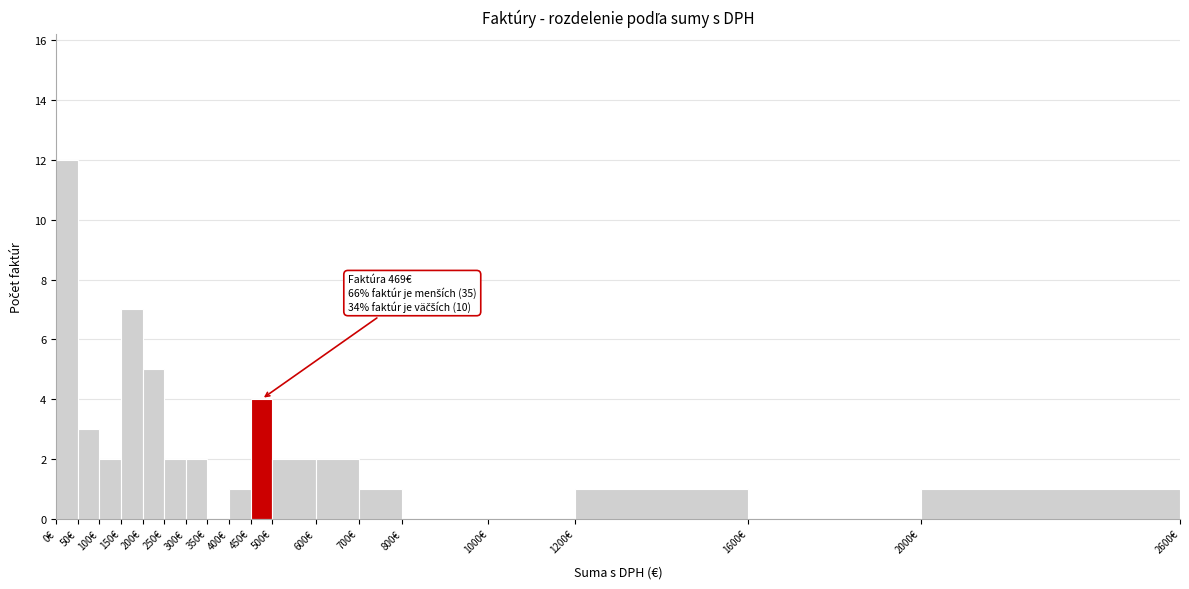

Over which range of the x-axis is the bar tallest?

0 to 50